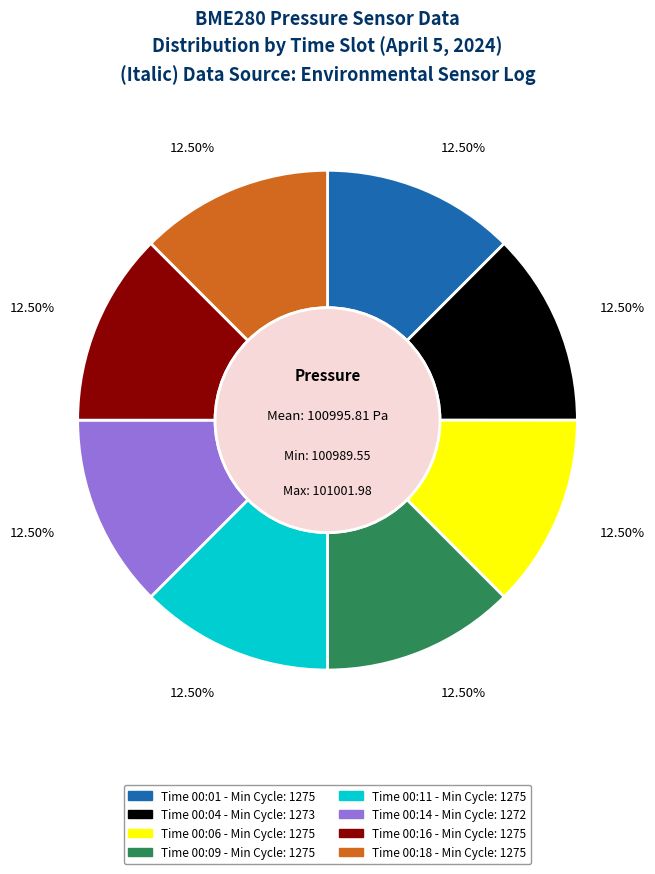

Combined, do Time 00:01 - Min Cycle: 1275 and Time 00:16 - Min Cycle: 1275 account for over 50%?

No